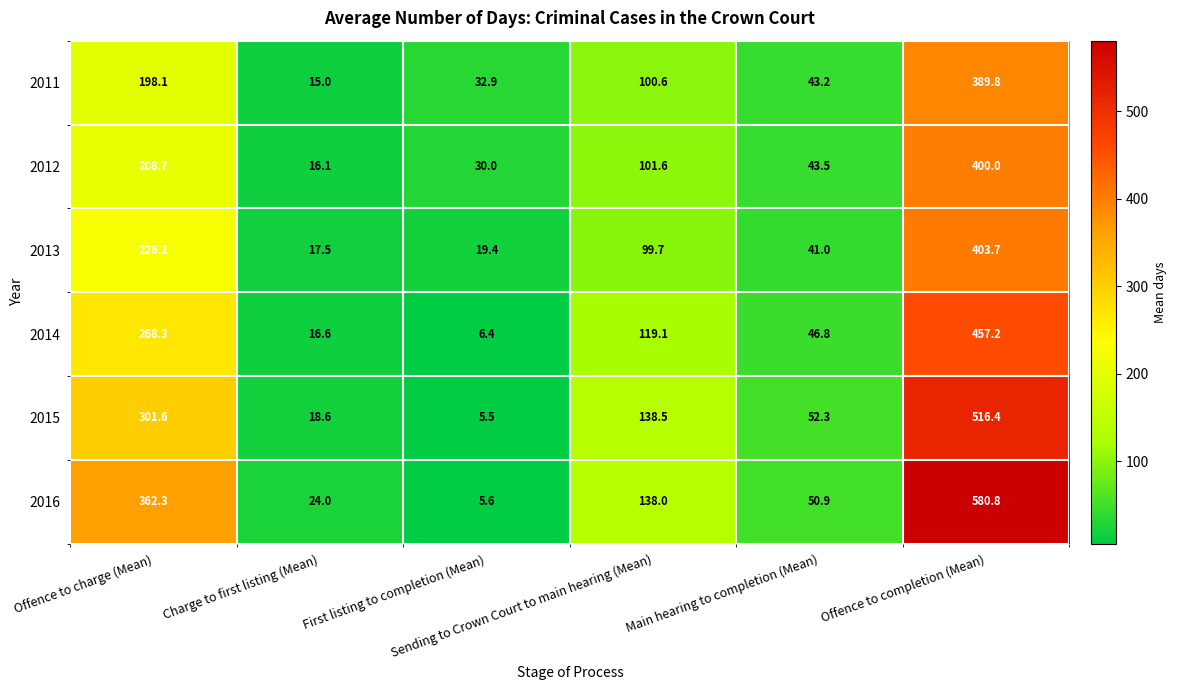

What is the smallest value displayed?

5.5